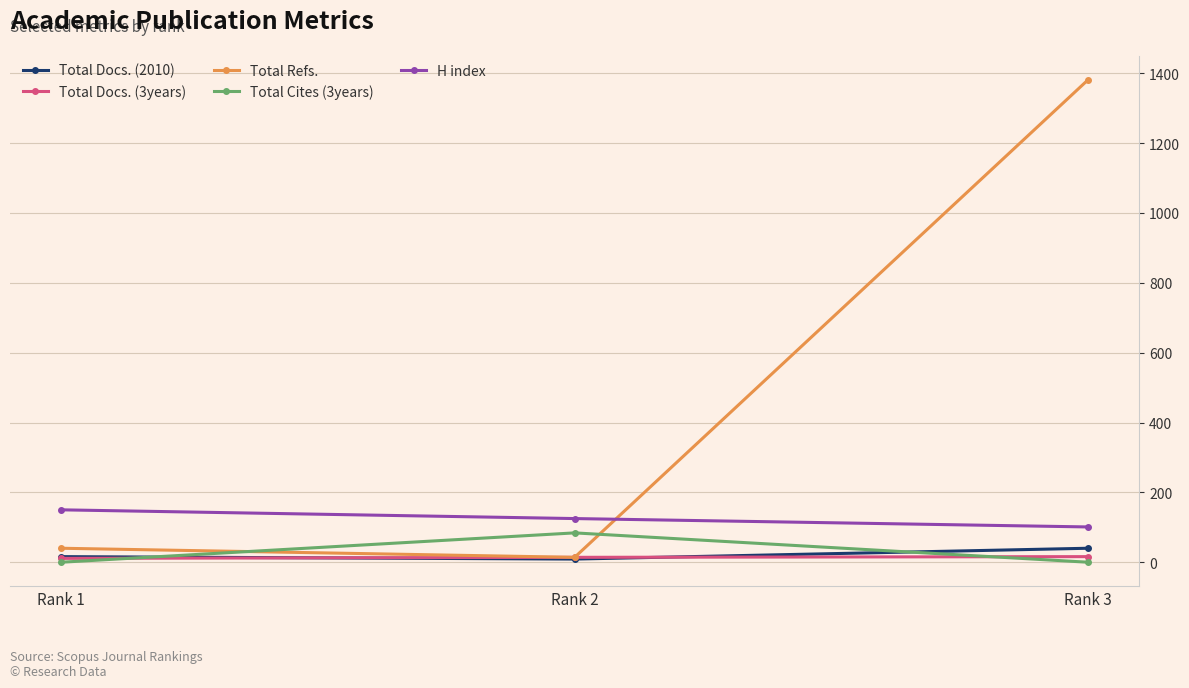

How many Total Docs. (3years) values are between 11 and 16?

3